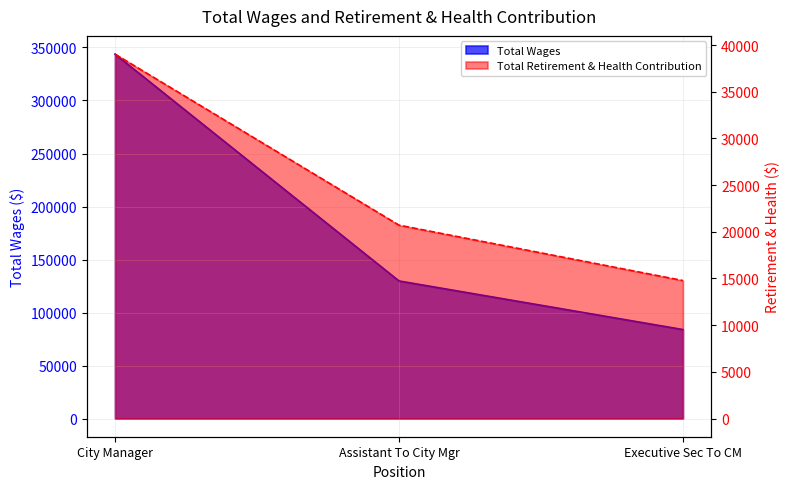

What is the label of the 3rd point from the left?

Executive Sec To CM